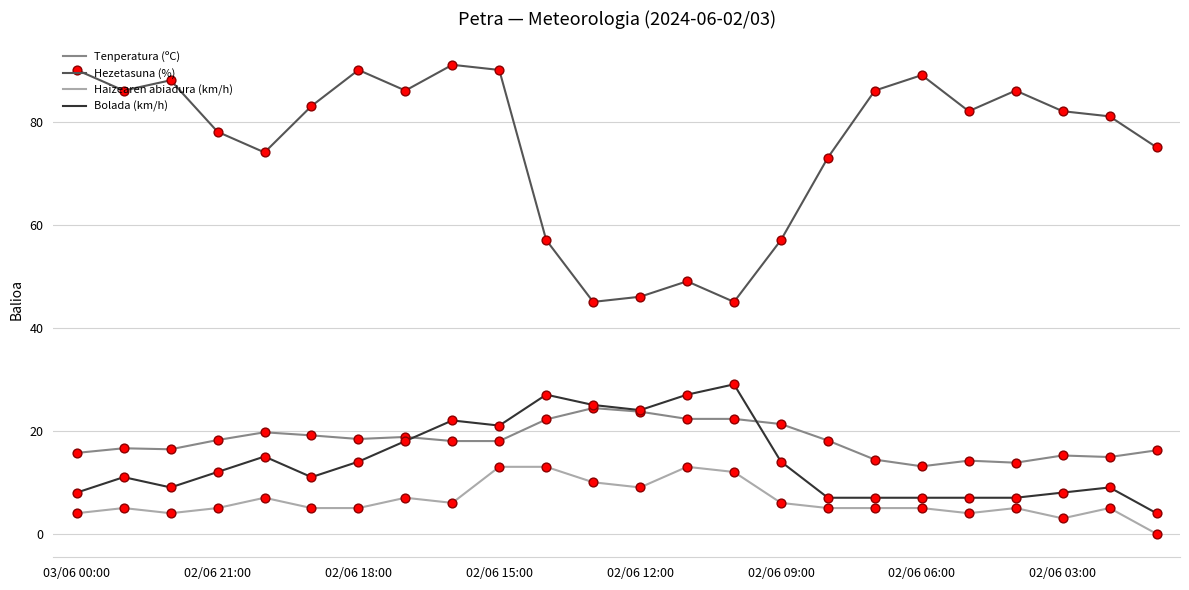

At how many categories does at least one series exceed 77?

15